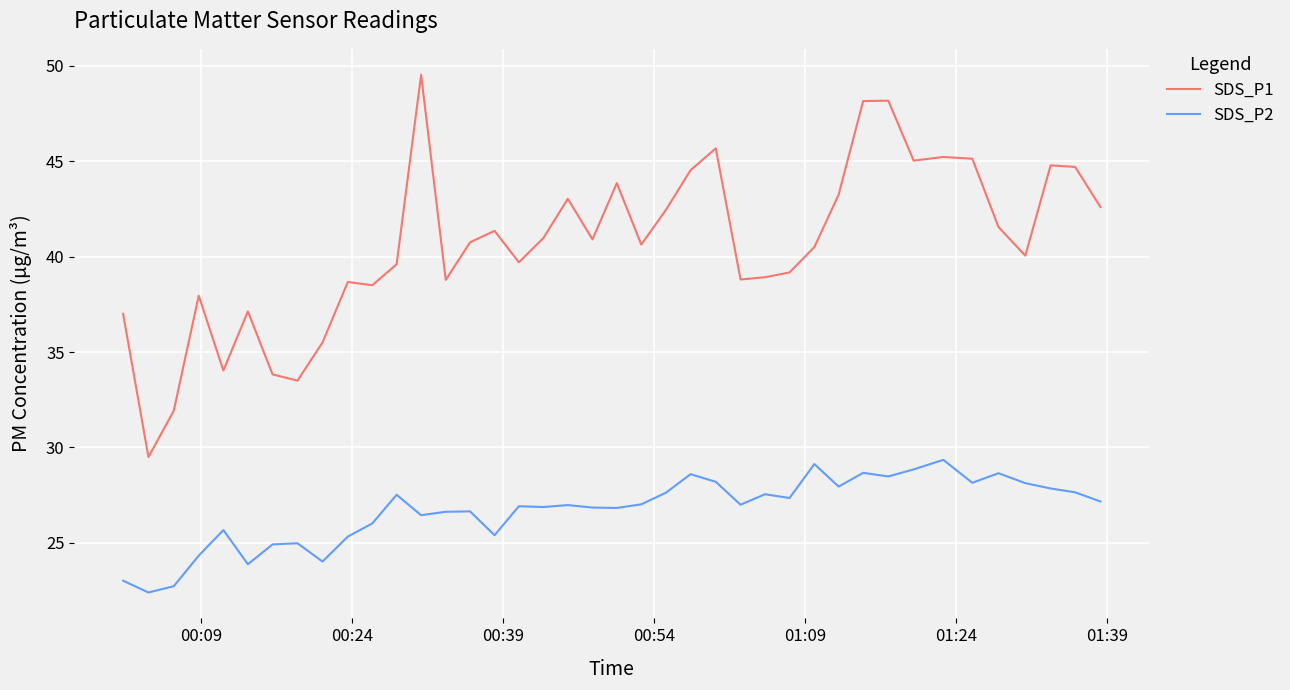

List the series in order of their overall mean, highest first.

SDS_P1, SDS_P2